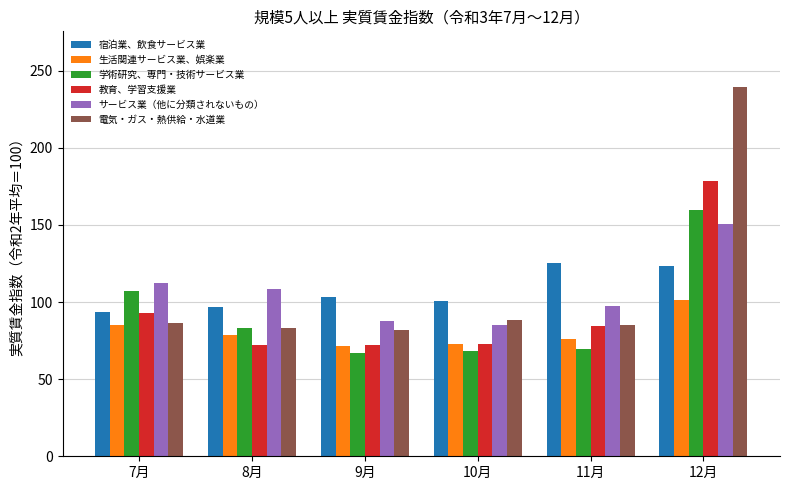

What is the value of the 電気・ガス・熱供給・水道業 bar at the 4th from the left?

88.3